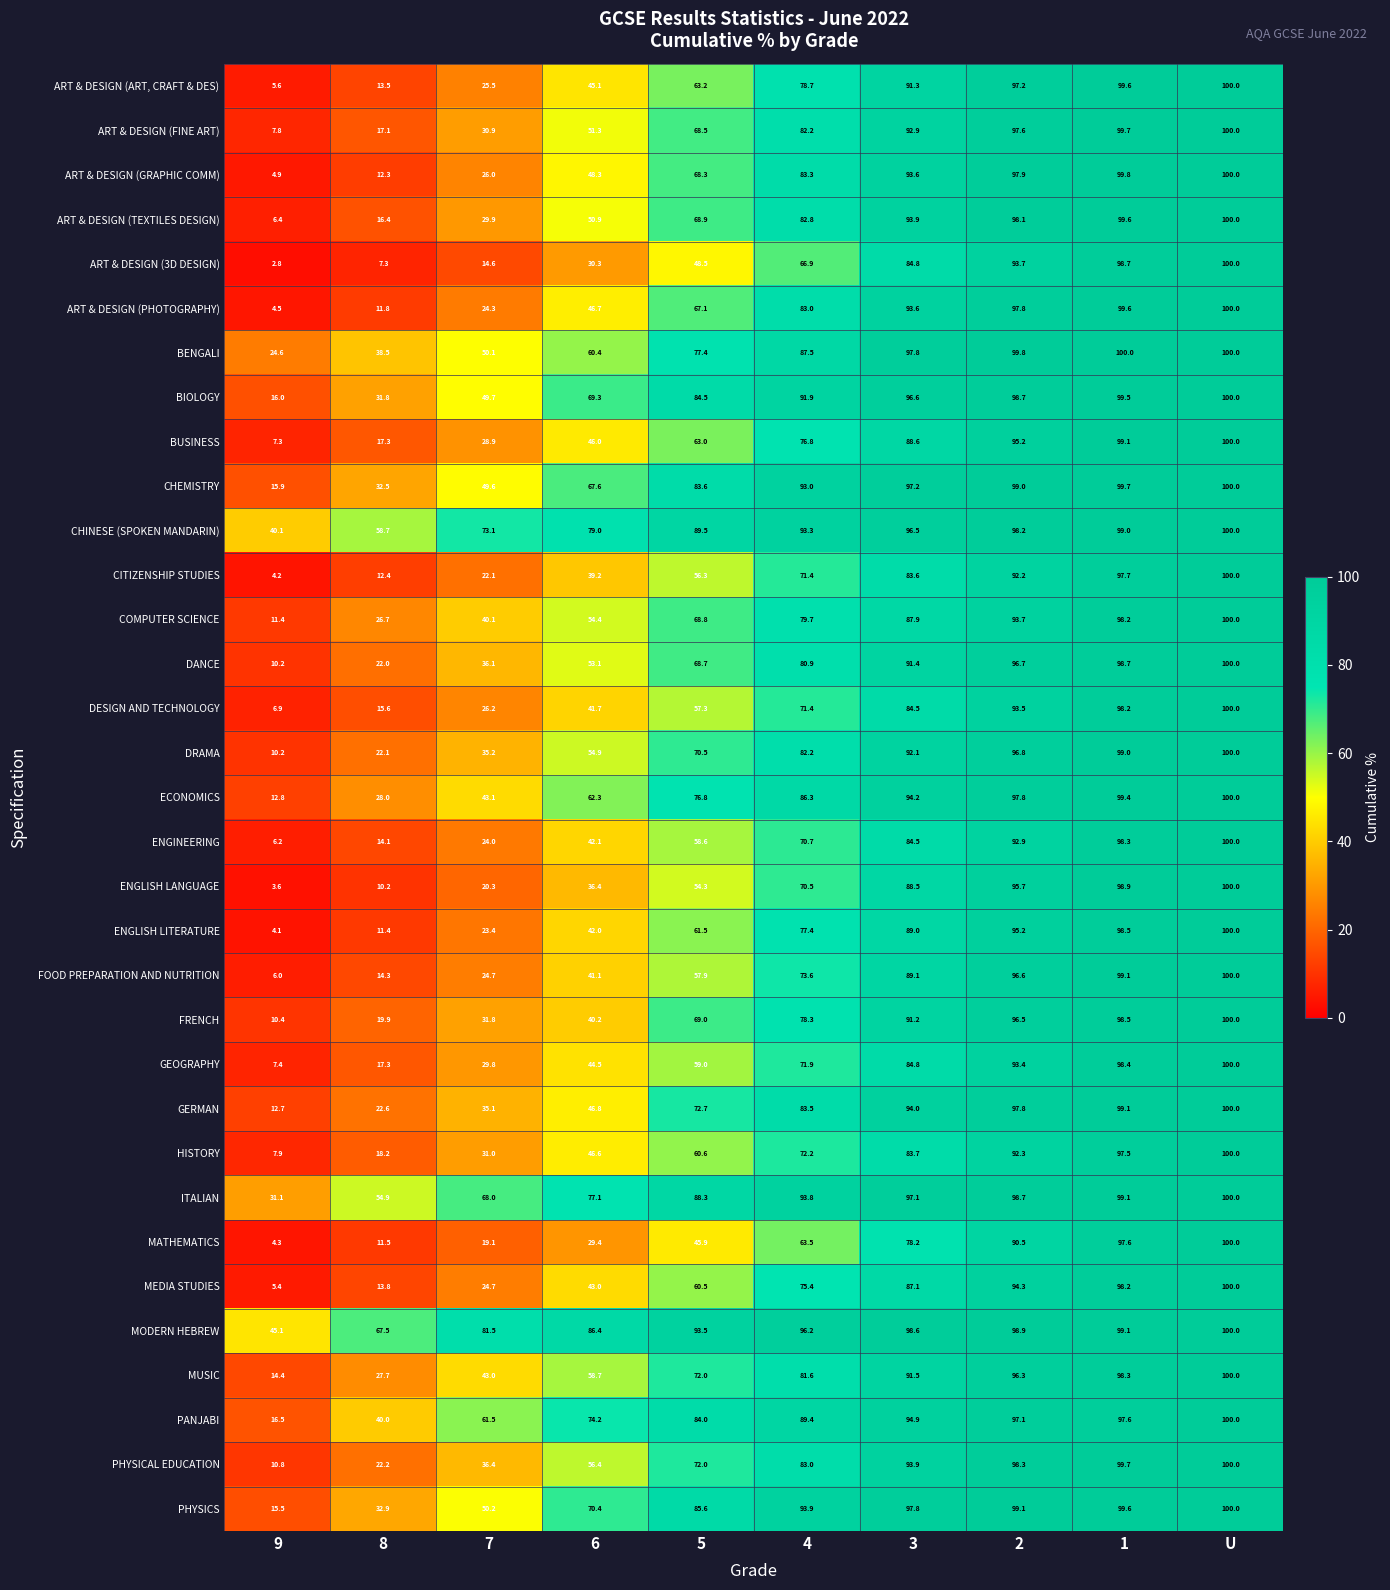

Which series changed the most between 6 and 3?

ART & DESIGN (3D DESIGN)